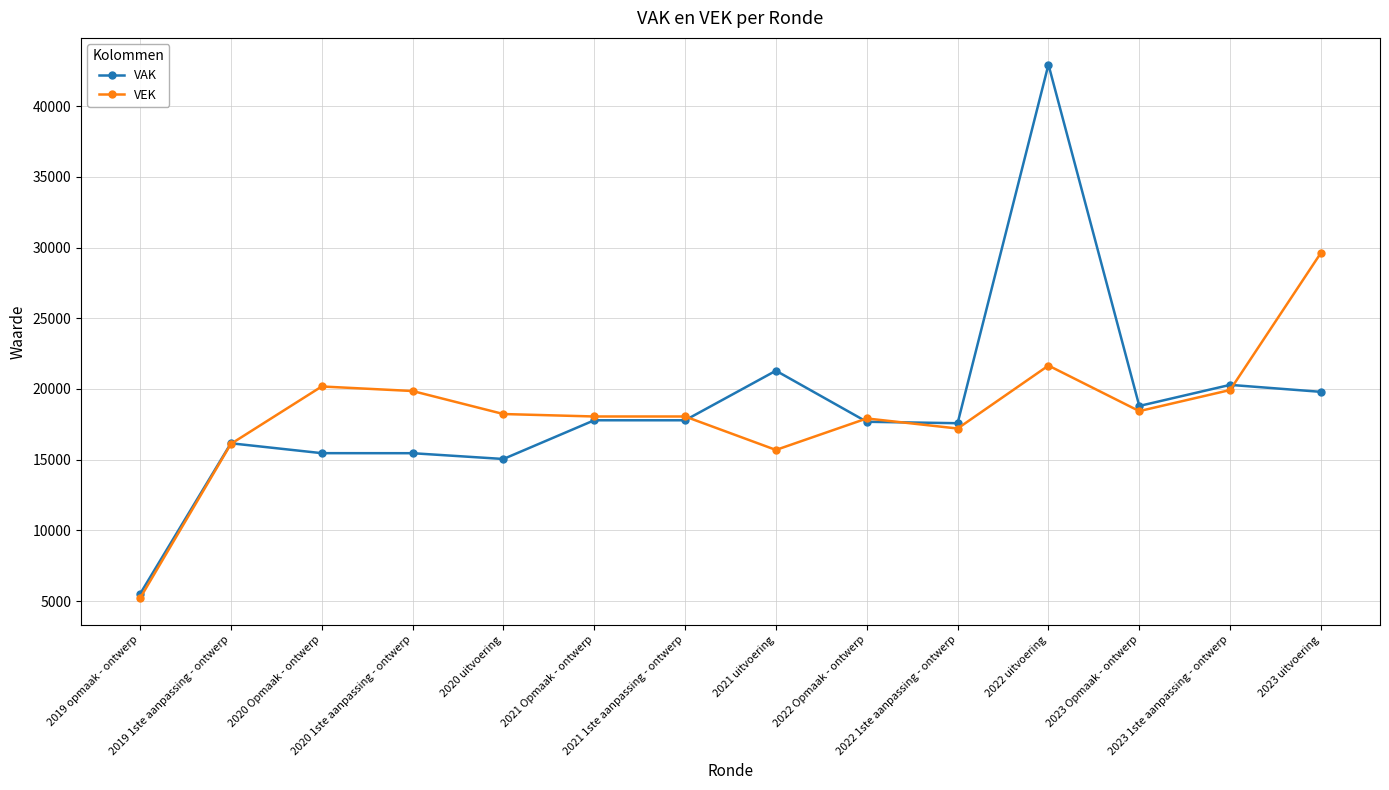

What is the spread (max minus min) of values at 2020 uitvoering?

3180